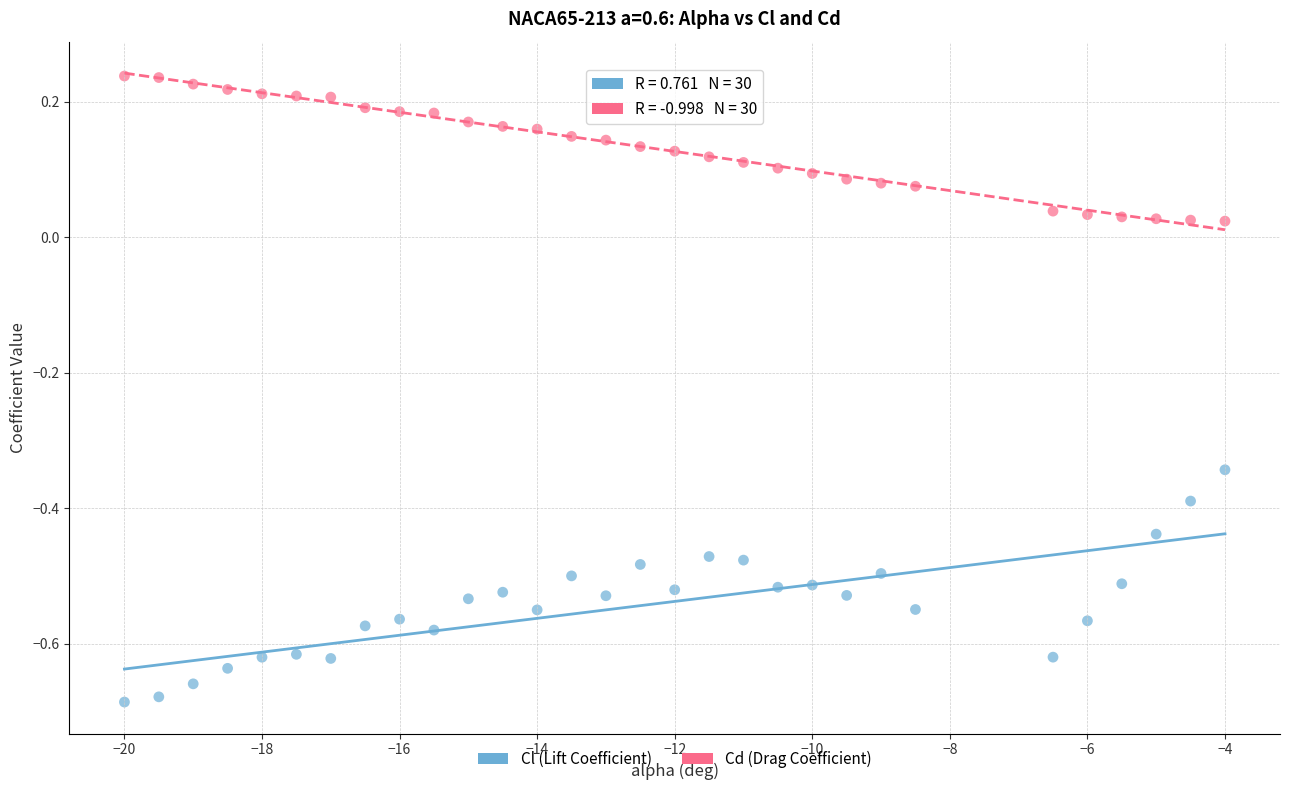

Which series has the widest spread of Y values?

Cl (Lift Coefficient)